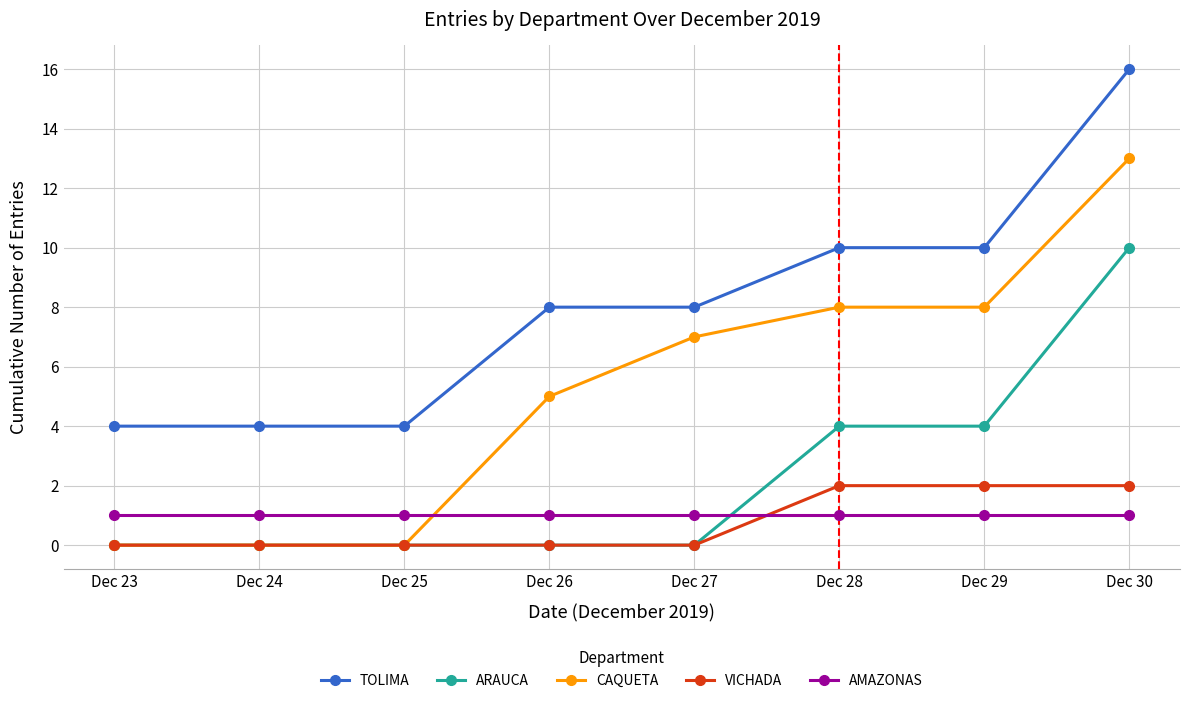

True or false: TOLIMA and ARAUCA intersect in this chart.

False